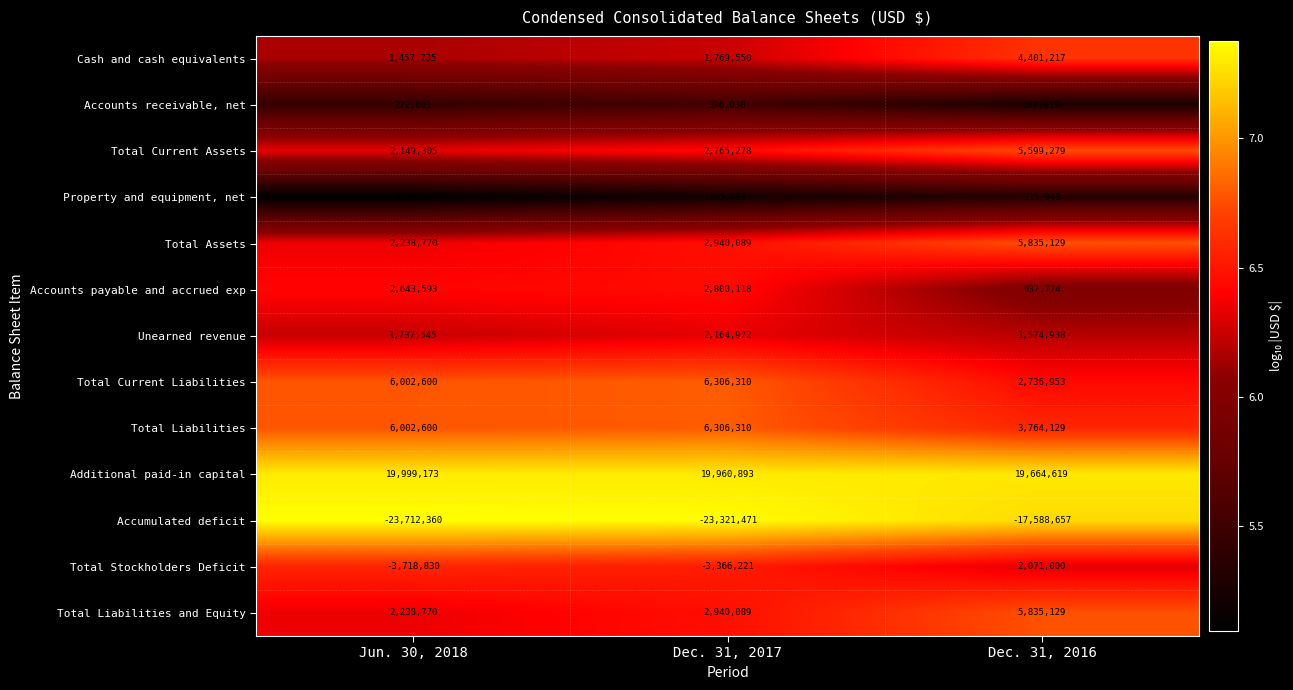

What value does the Total Current Liabilities series have at Dec. 31, 2016, to the nearest 10?

2736950